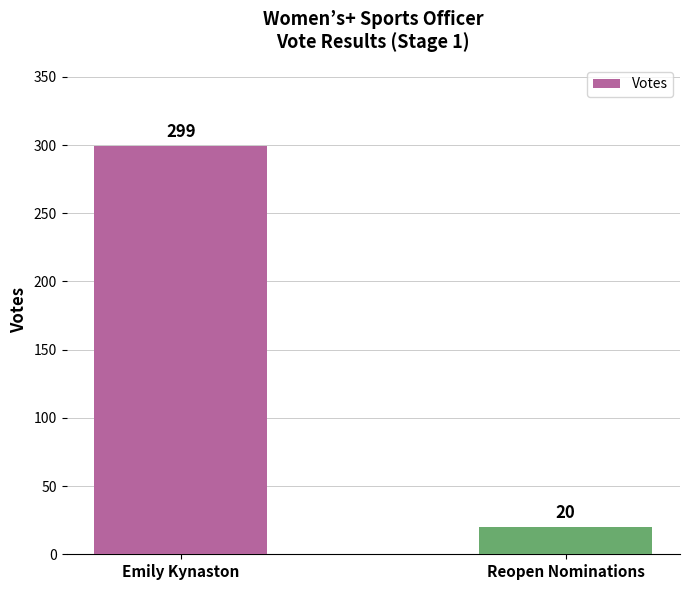

True or false: the data shows 205 at Emily Kynaston.

False